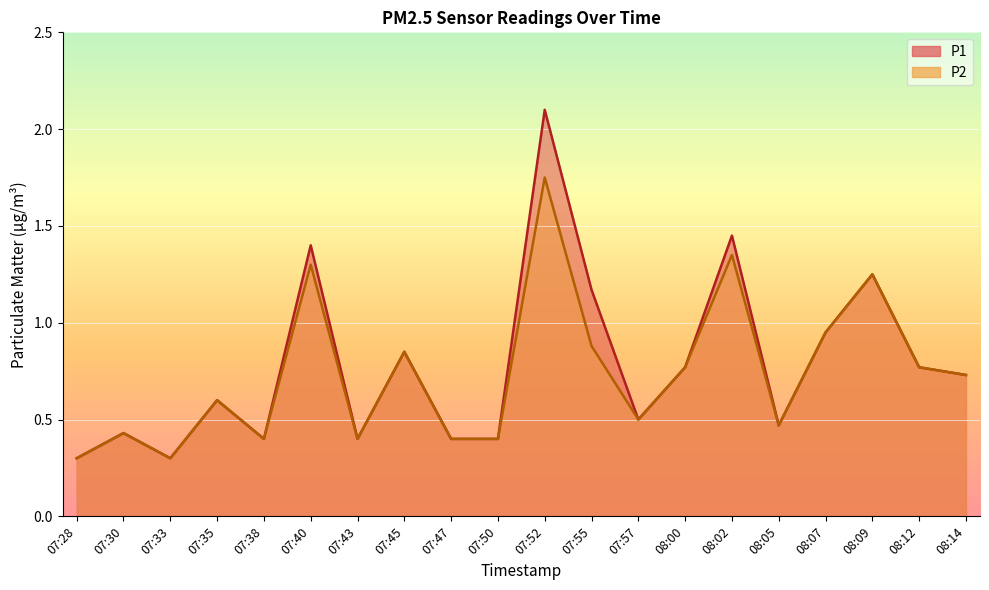

What is the difference between the P2 values at 07:47 and 08:12?

0.4